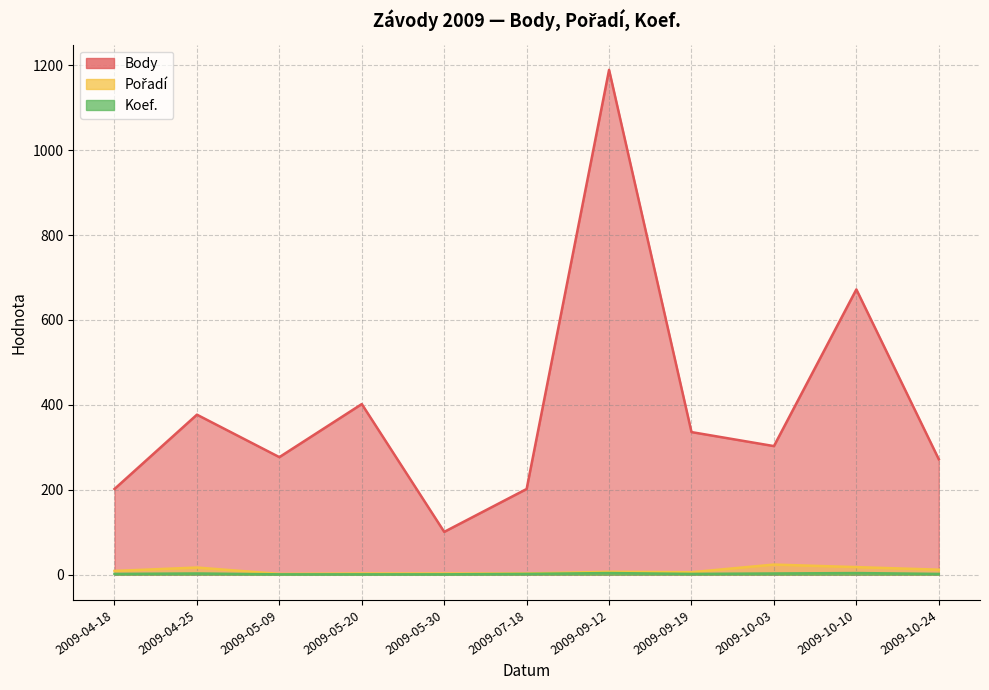

What is the value of the Koef. point at the 7th from the left?

4